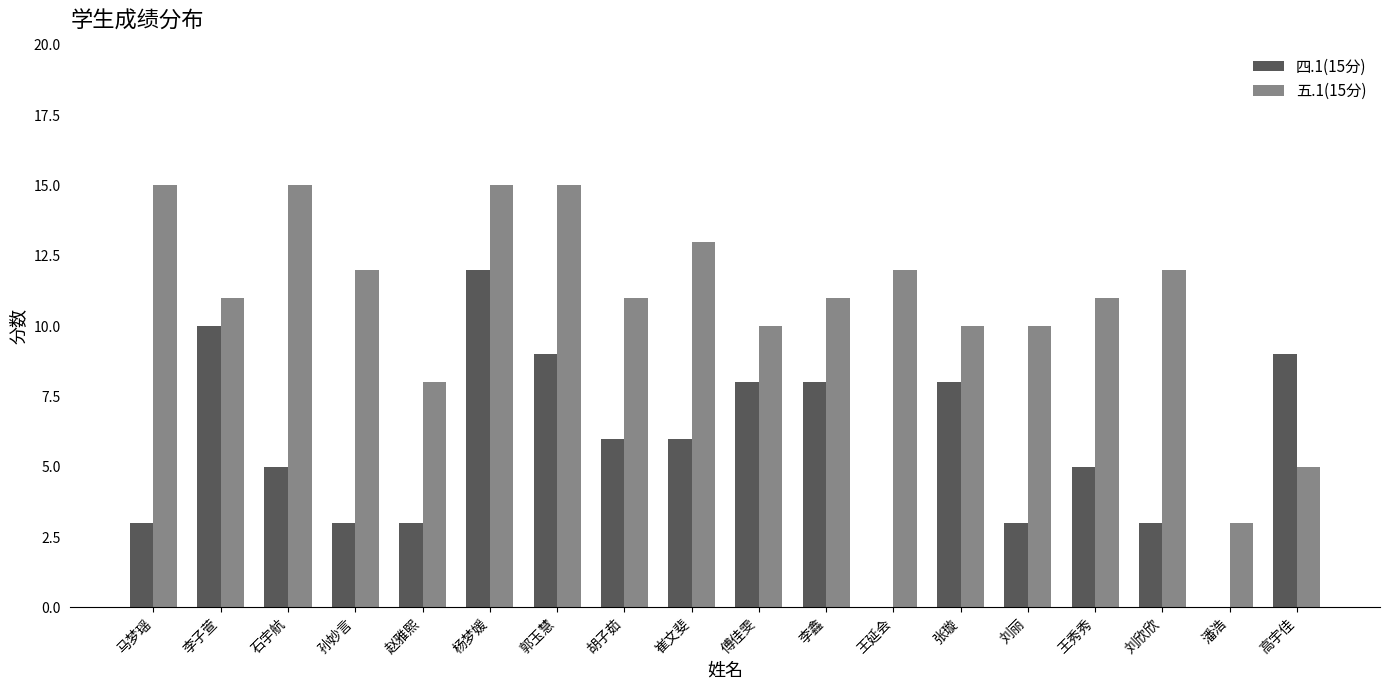

How many groups of bars are there?

18